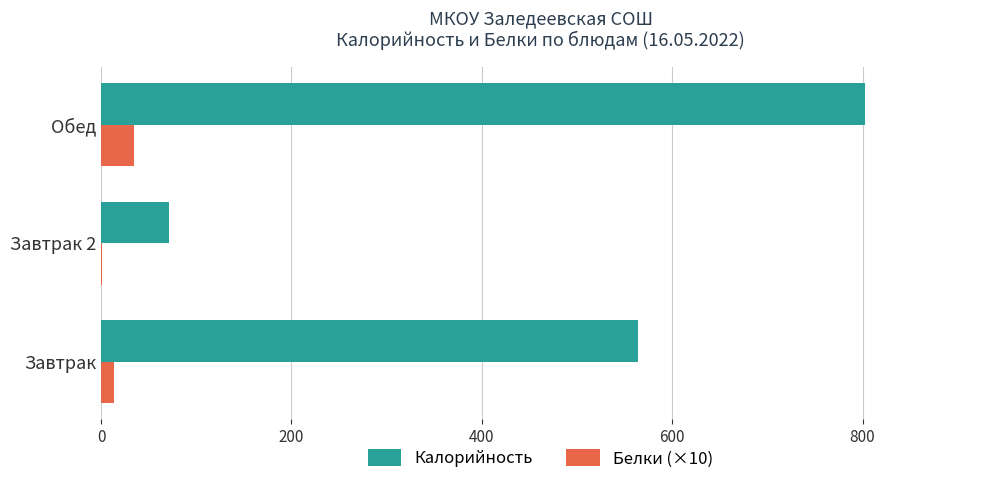

At which label is Калорийность closest to 437?

Завтрак